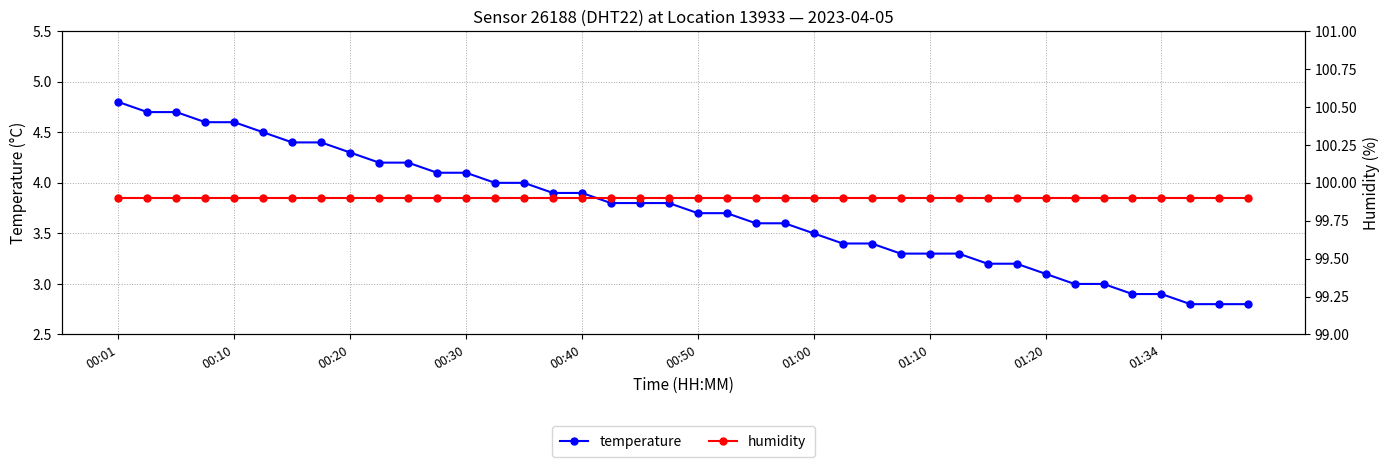

Where is humidity nearest to the value 99?

00:01